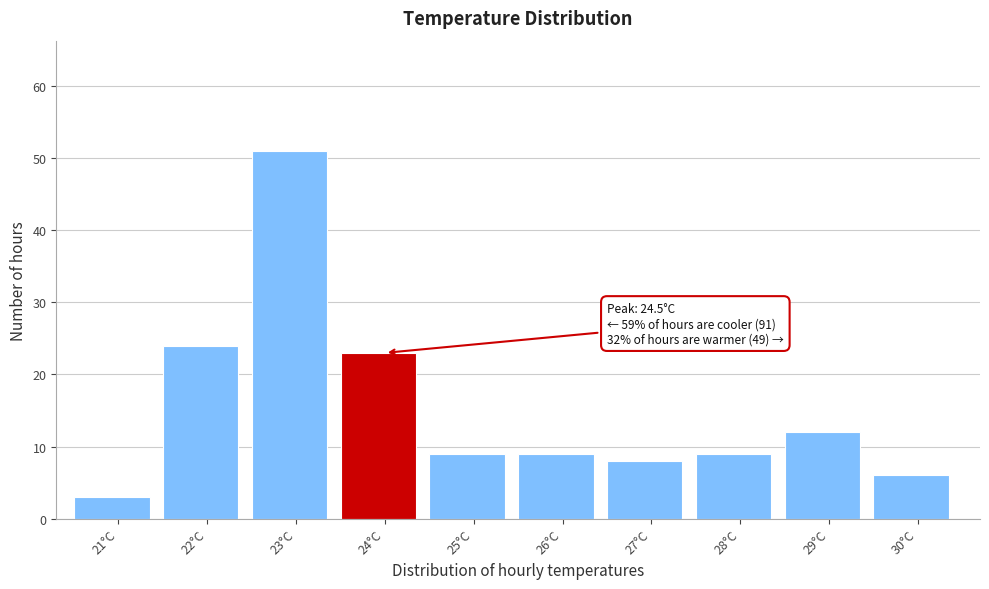

Reading left to right, extract all data points from this chart.

21°C=3	22°C=24	23°C=51	24°C=23	25°C=9	26°C=9	27°C=8	28°C=9	29°C=12	30°C=6